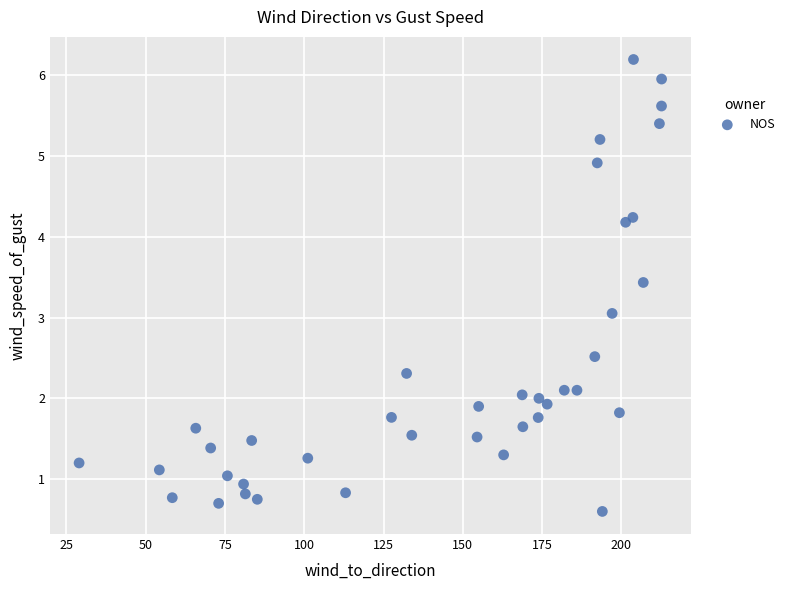

What is the range of Y values (max minus min)?

5.6